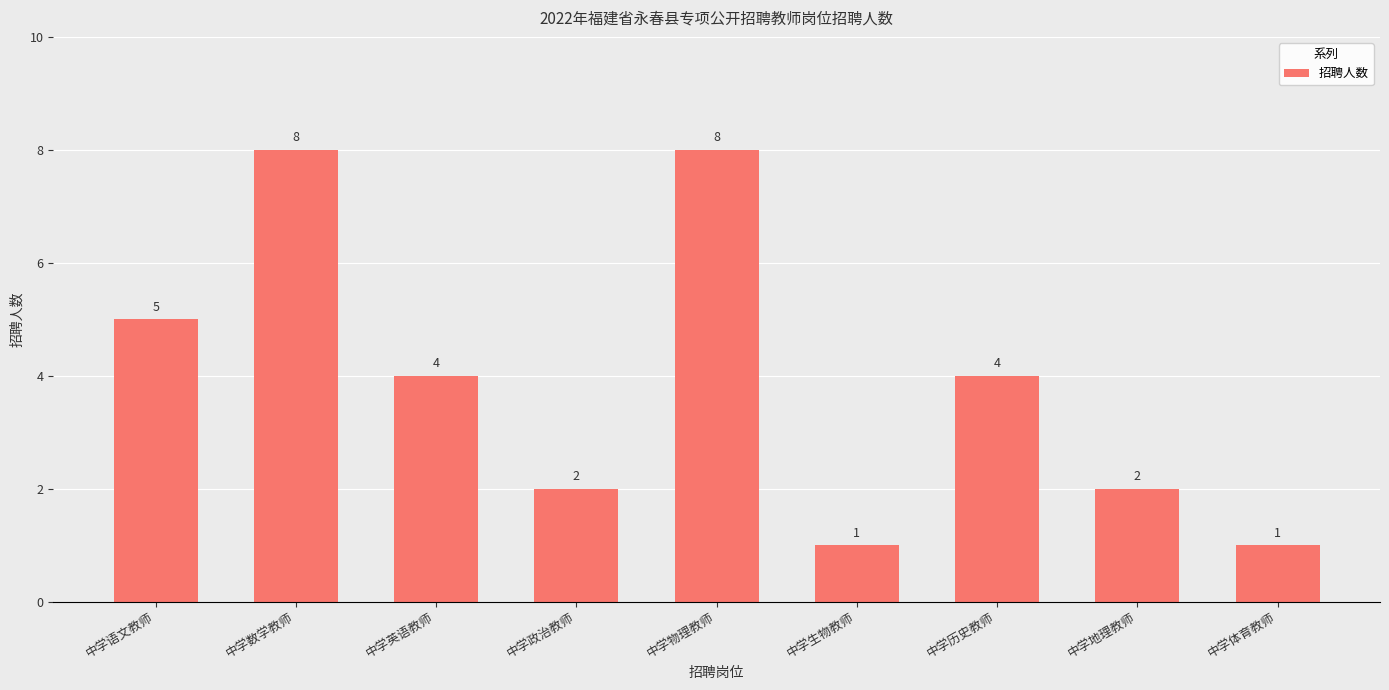

Reading left to right, extract all data points from this chart.

5	8	4	2	8	1	4	2	1